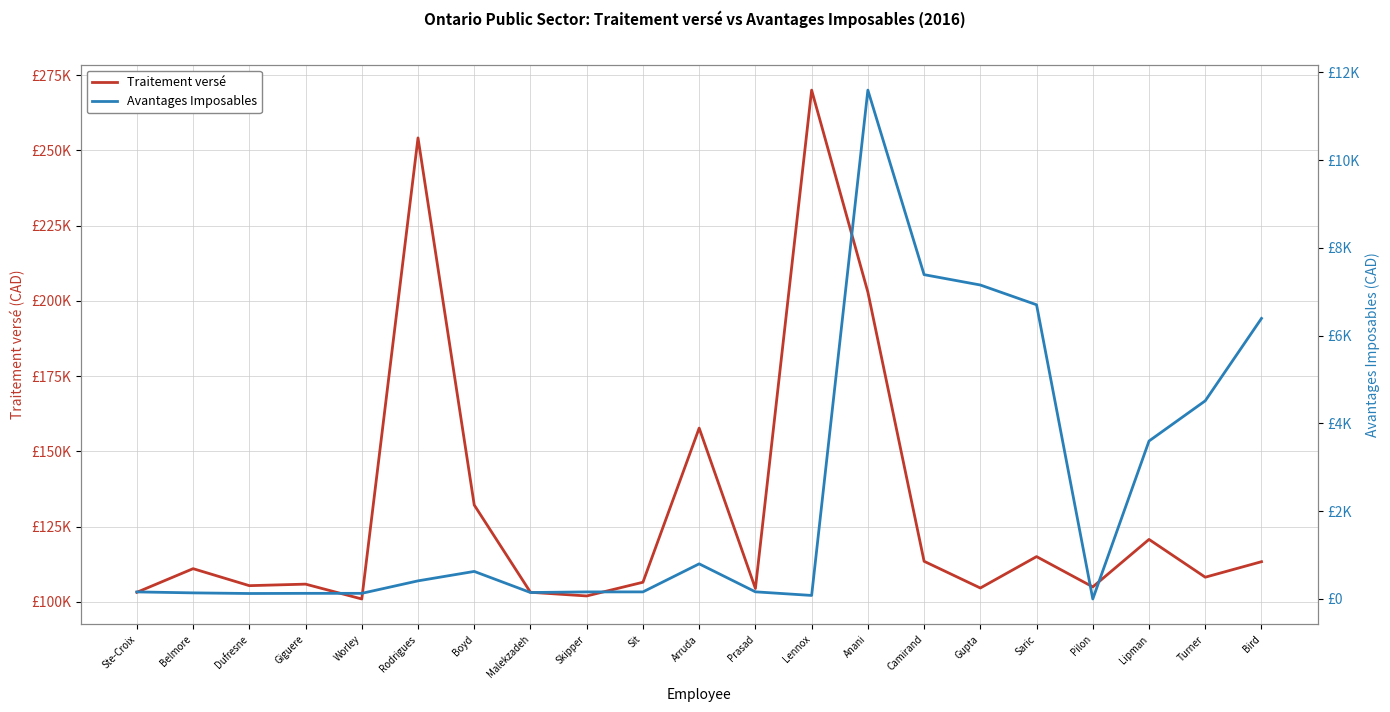

How many lines are shown in the chart?

2